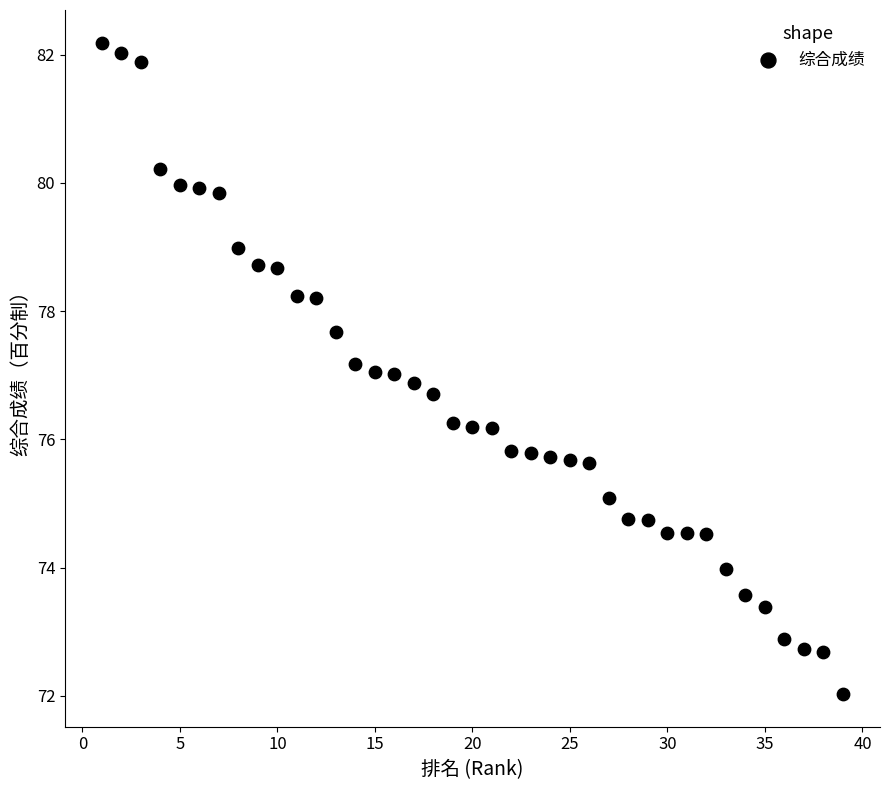

What is the range of X values (max minus min)?

38.0